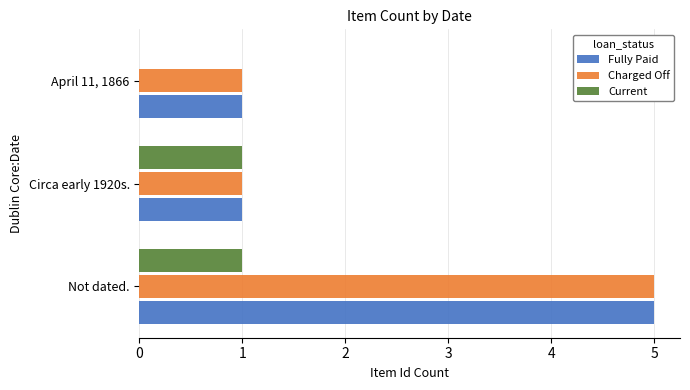

What is the maximum value for Charged Off?

5